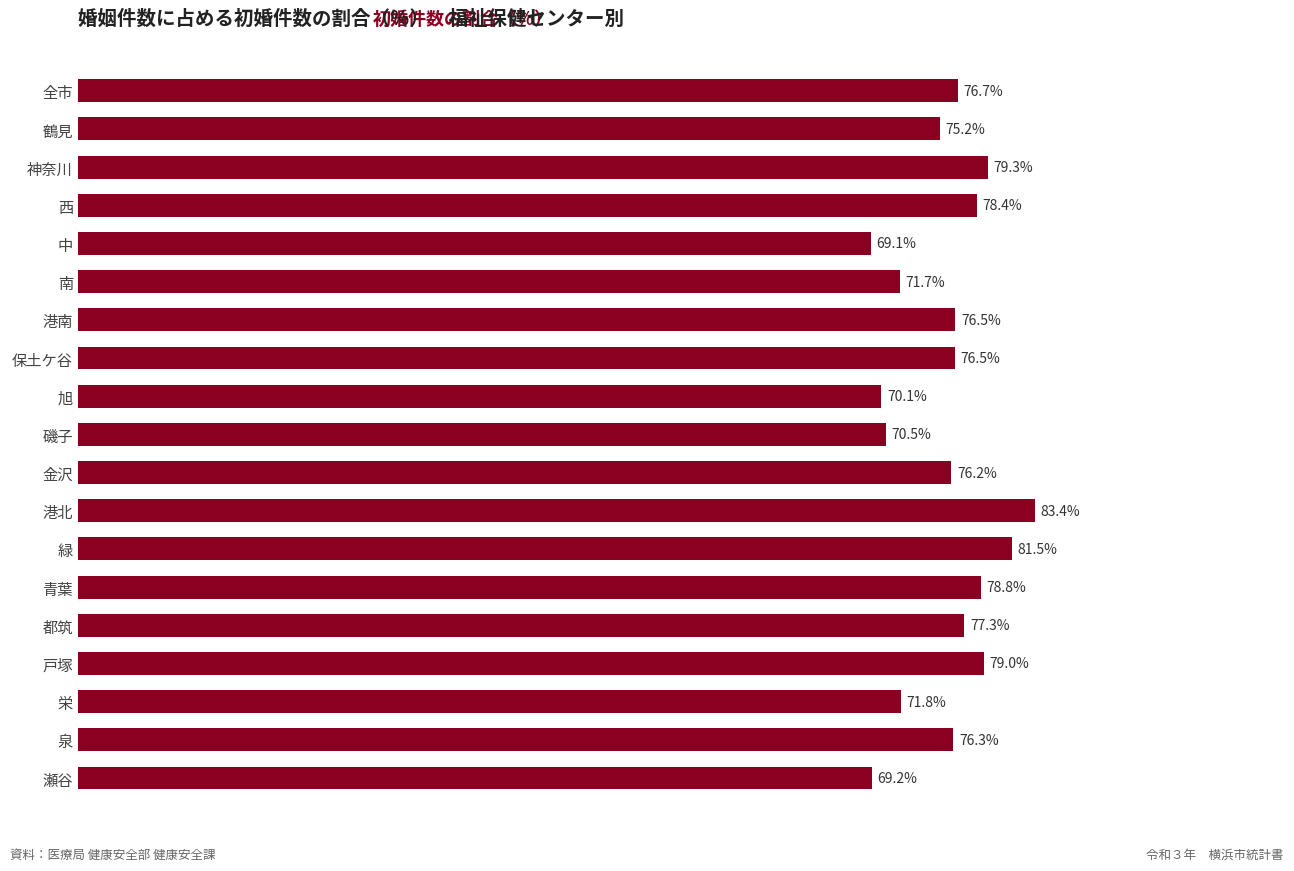

At which label is the value closest to 76?

金沢